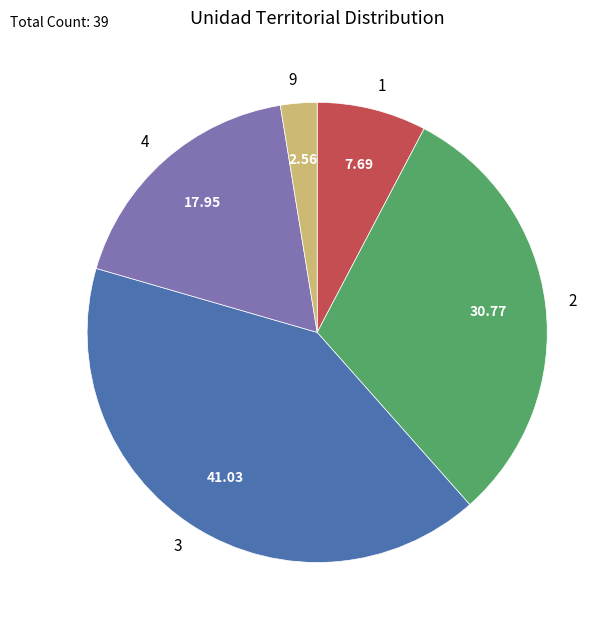

Rank the categories by value from highest to lowest.

3, 2, 4, 1, 9